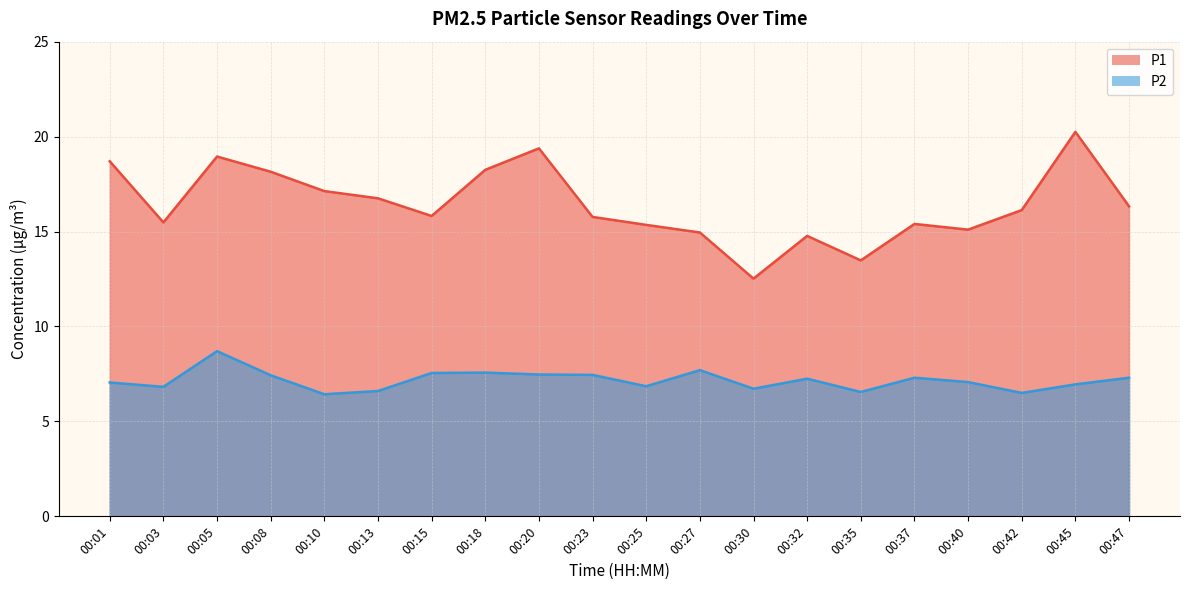

How many distinct data groups are displayed?

2